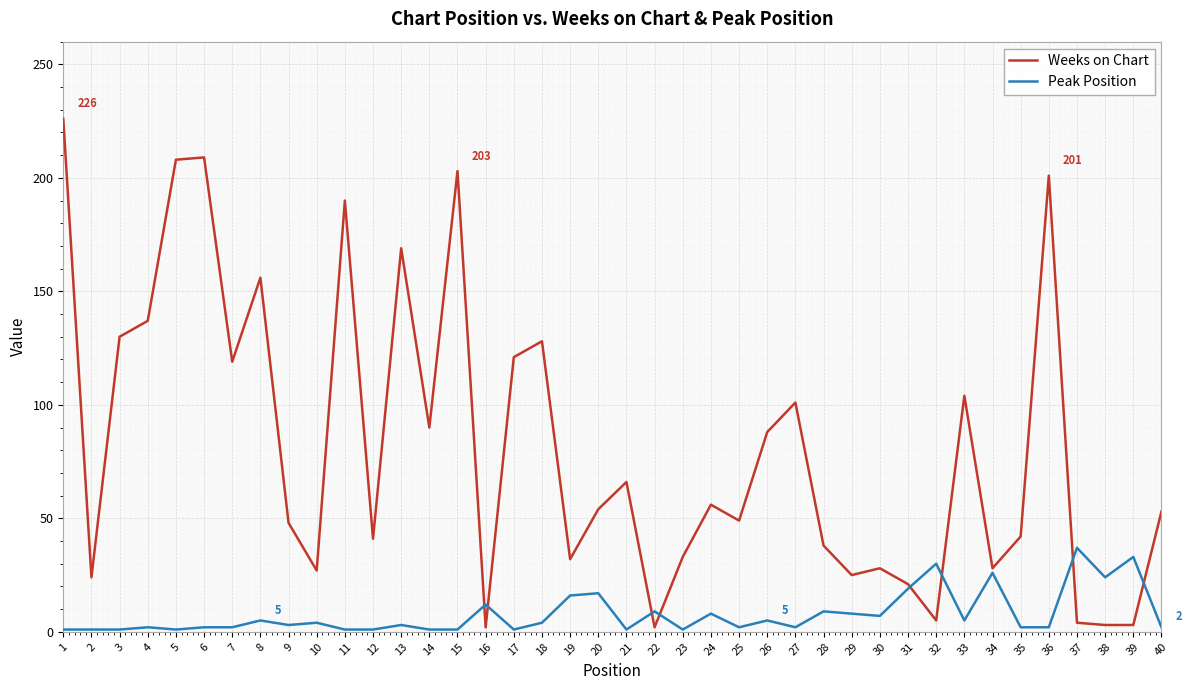

True or false: Peak Position and Weeks on Chart intersect in this chart.

True